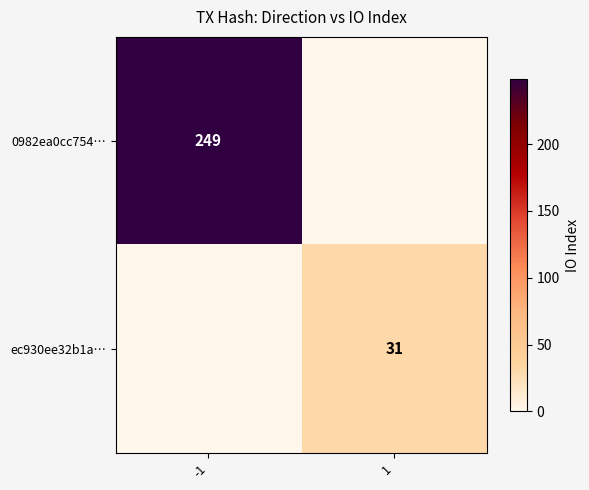

True or false: ec930ee32b1a… has a value of 13 at 1.

False